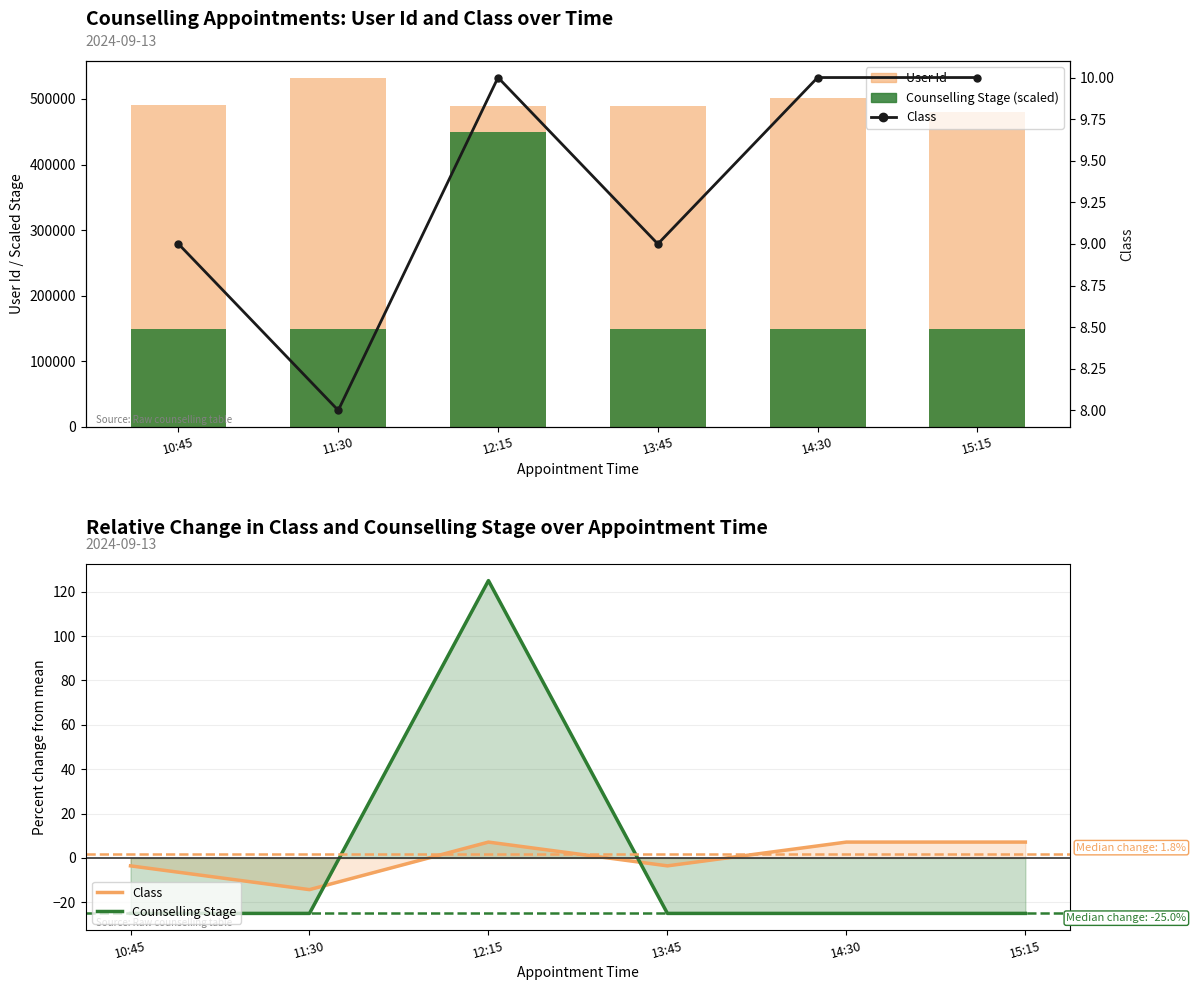

Rank the series by their maximum value, from highest to lowest.

User Id, Counselling Stage (scaled), Counselling Stage, Class